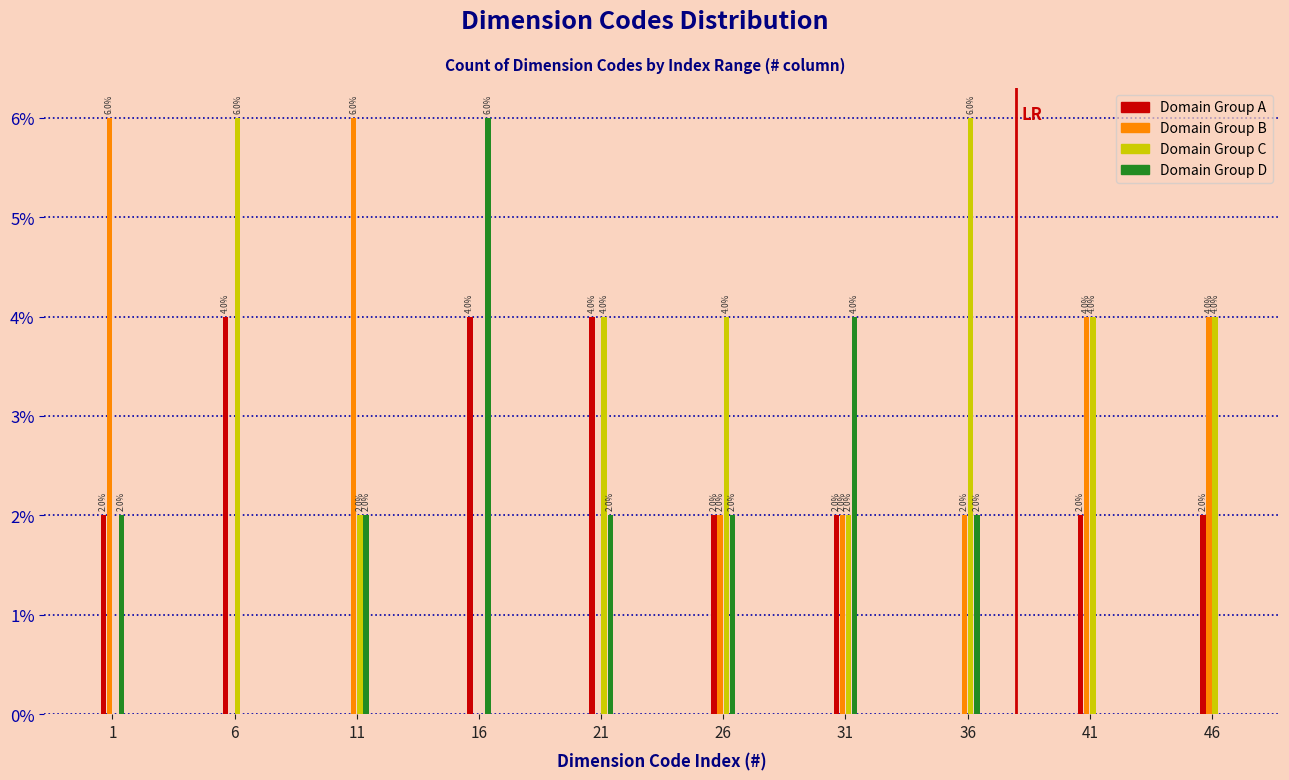

Reading left to right, transcribe all the data shown in this chart.

Domain Group A: 1=2	6=4	11=0	16=4	21=4	26=2	31=2	36=0	41=2	46=2
Domain Group B: 1=6	6=0	11=6	16=0	21=0	26=2	31=2	36=2	41=4	46=4
Domain Group C: 1=0	6=6	11=2	16=0	21=4	26=4	31=2	36=6	41=4	46=4
Domain Group D: 1=2	6=0	11=2	16=6	21=2	26=2	31=4	36=2	41=0	46=0